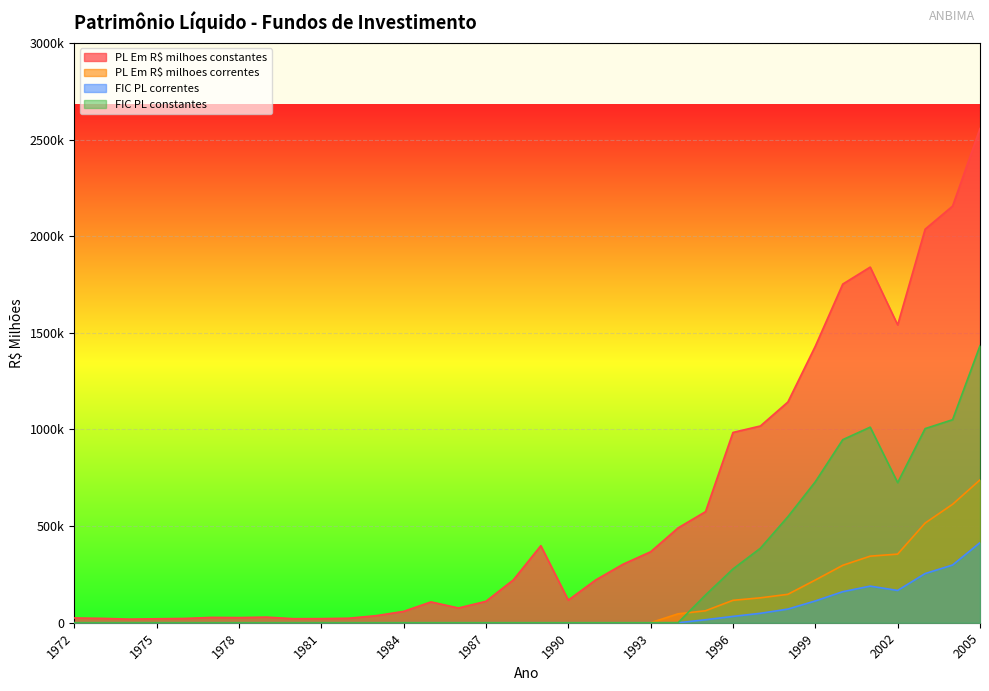

What value does the PL Em R$ milhoes constantes series have at 1983?

36533.5